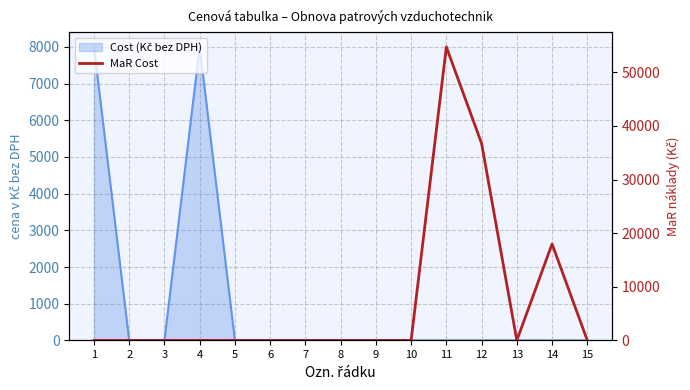

Reading left to right, what are all the values shown in this chart?

0	0	0	0	0	0	0	0	0	0	54740	36740	0	18000	0